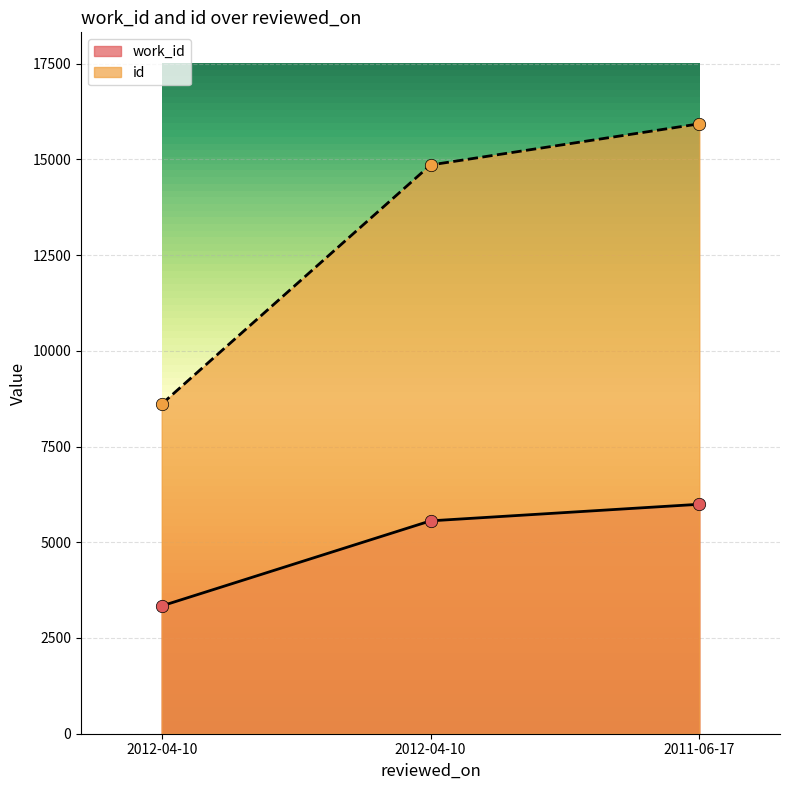

Which series reaches the maximum Y coordinate?

id